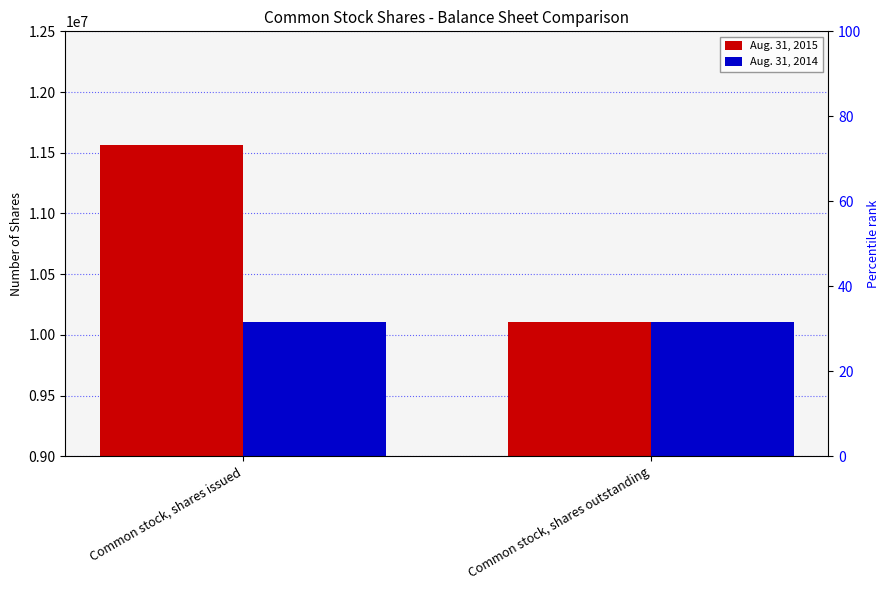

At which category is the sum across all series the highest?

Common stock, shares issued